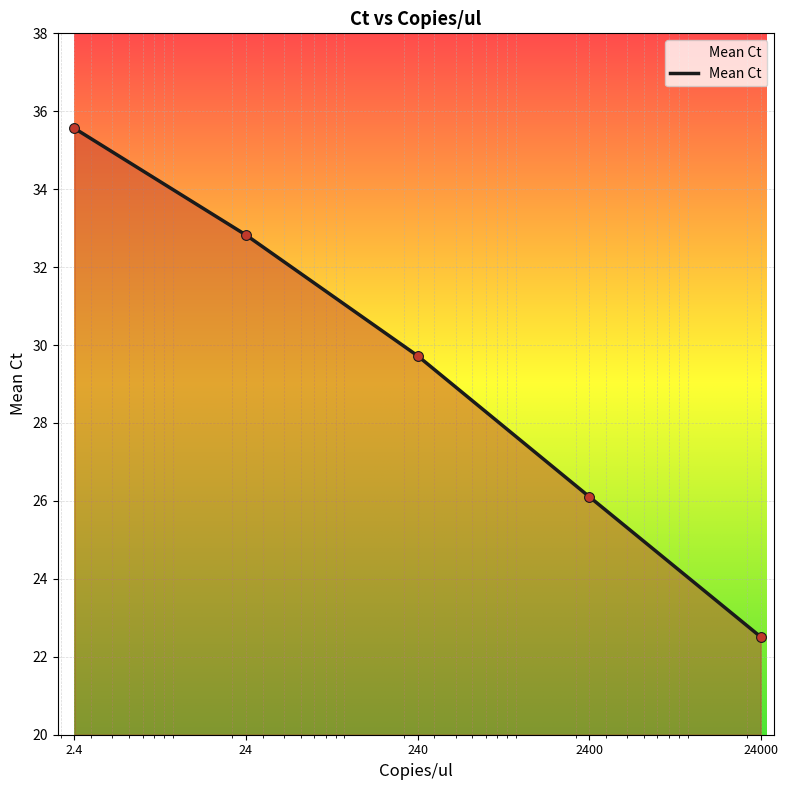

What is the difference between the maximum and minimum values?

13.1